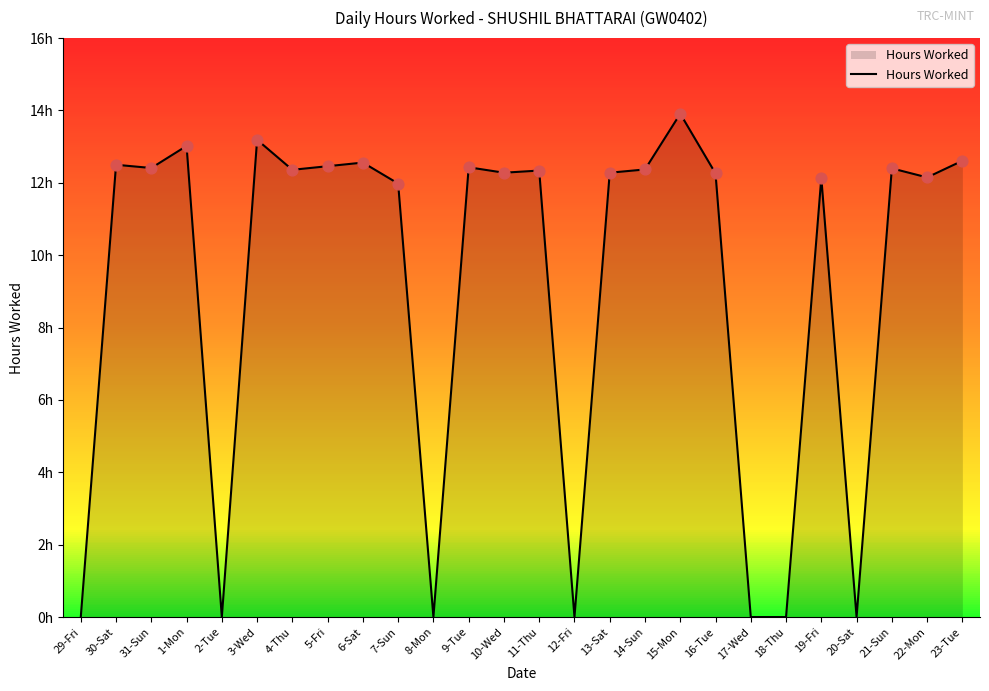

Approximately how many times larger is the value at 7-Sun compared to 15-Mon?

0.9